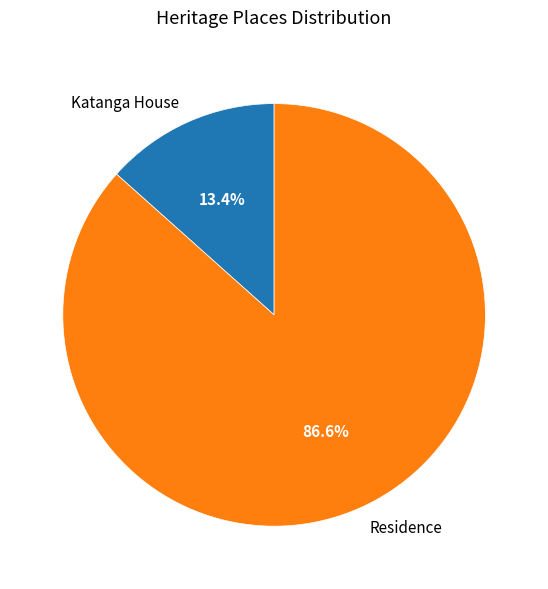

To the nearest percent, what is the average slice percentage?

50%